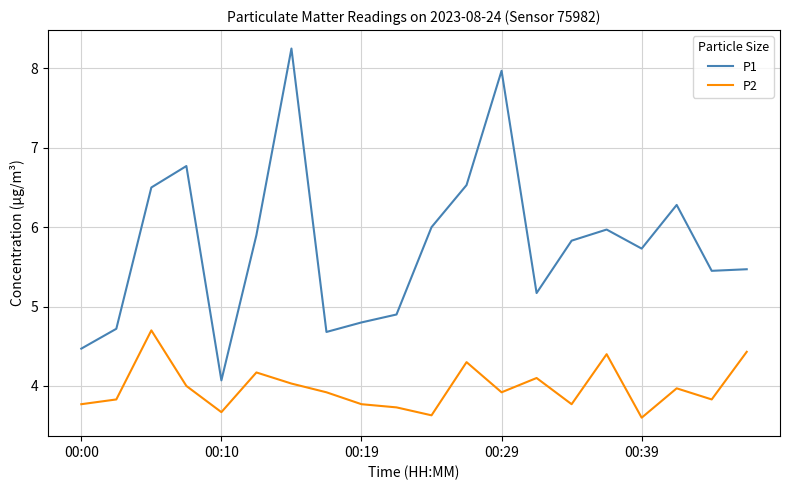

True or false: P2 and P1 intersect in this chart.

False